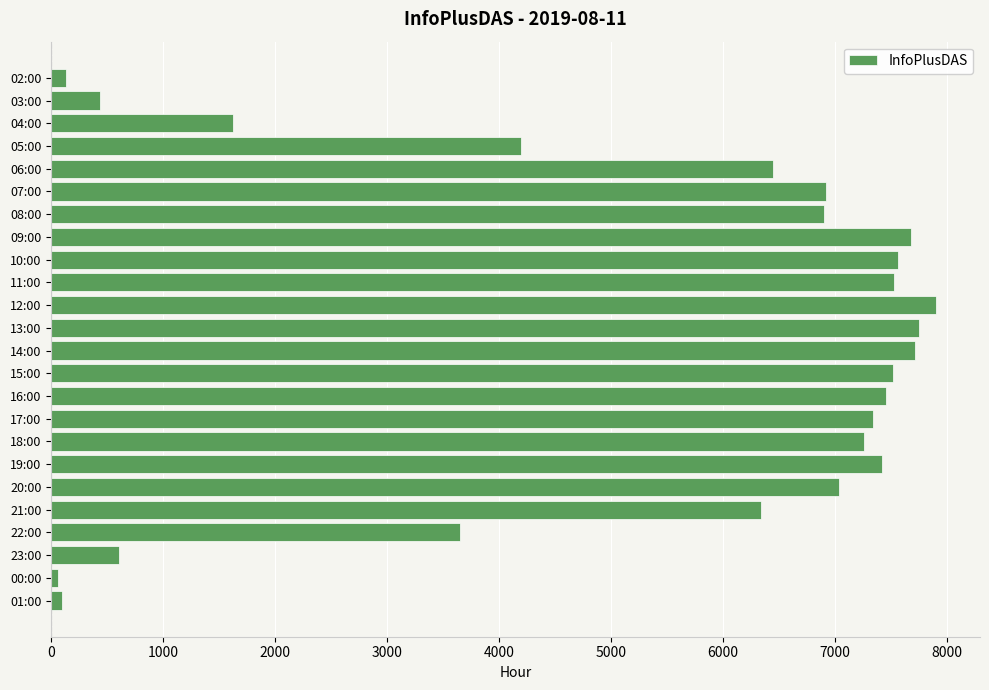

Is it true that the value at 20:00 is 10837?

False